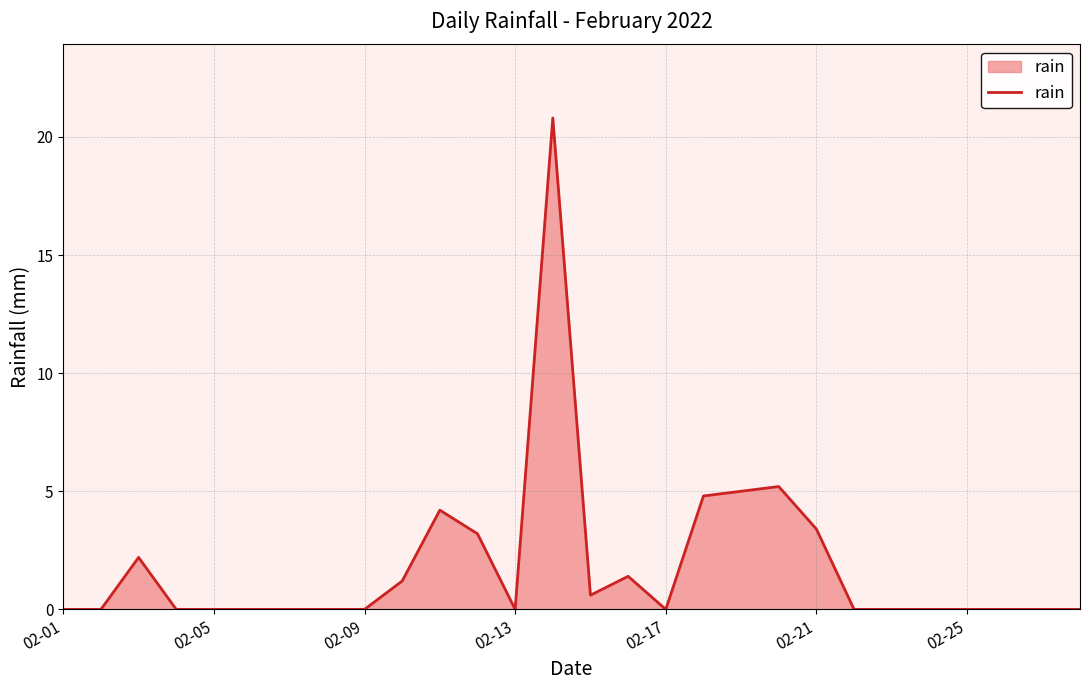

What is the greatest value displayed?

20.8